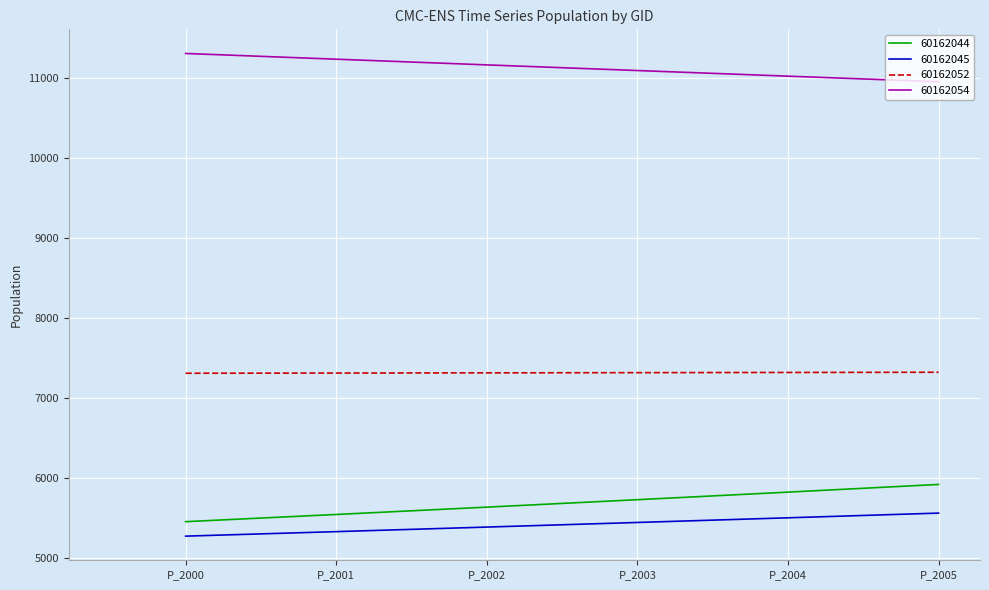

What is the difference between the maximum and second lowest values in the 60162054 series?

283.7